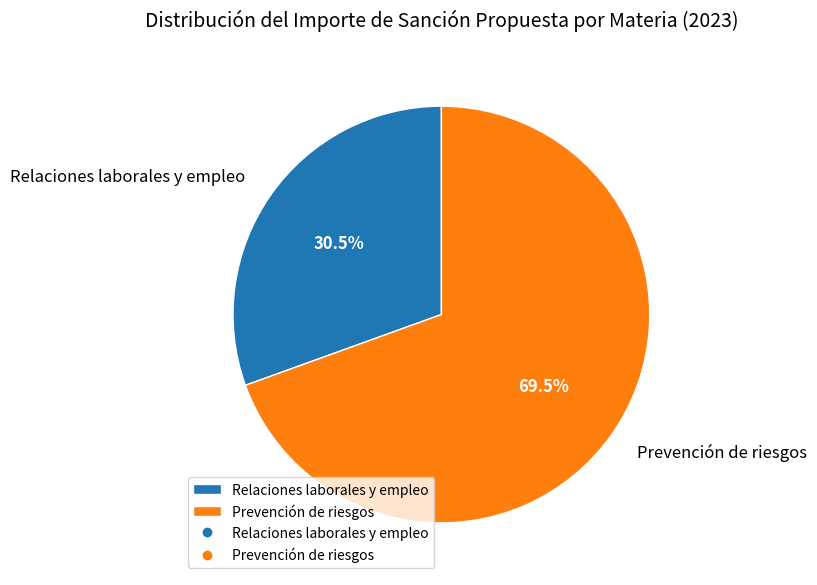

What is the largest slice in the pie chart?

Prevención de riesgos